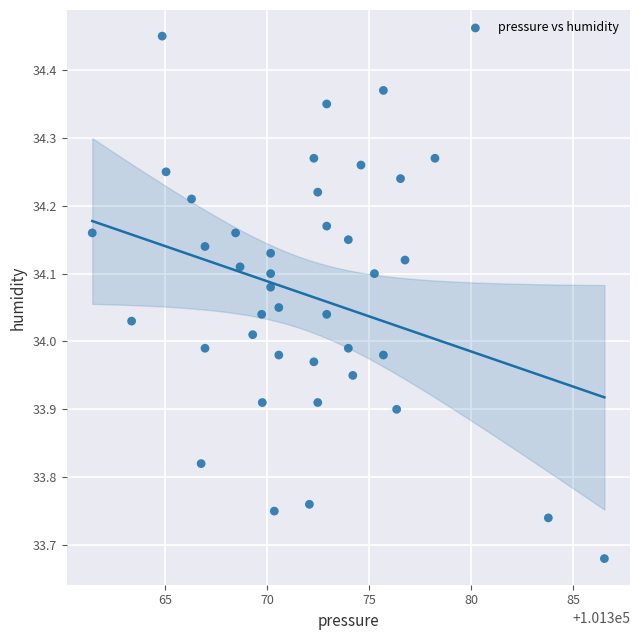

What is the range of X values (max minus min)?

25.1